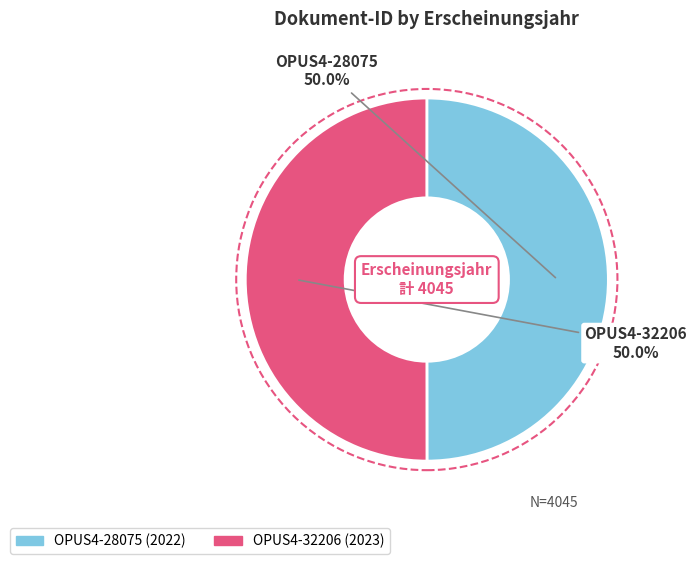

What is the ratio of the value at OPUS4-28075 to the value at OPUS4-32206?

1.0